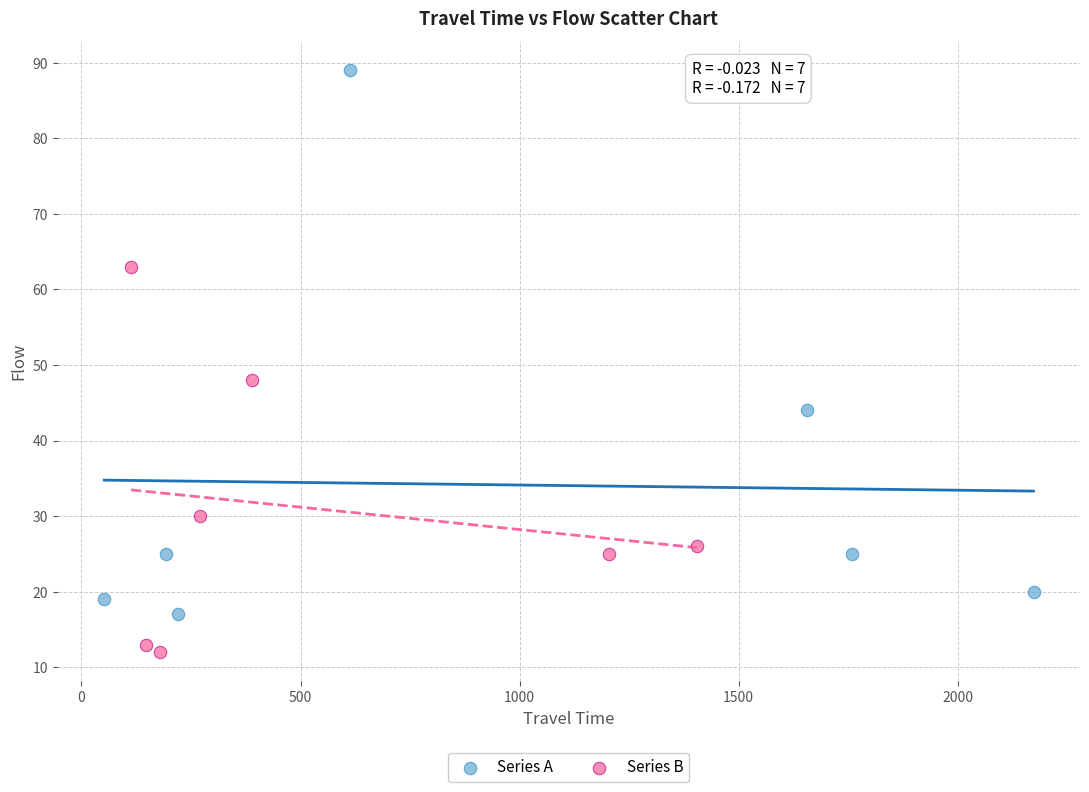

What are all the series names shown in the legend?

Series A, Series B